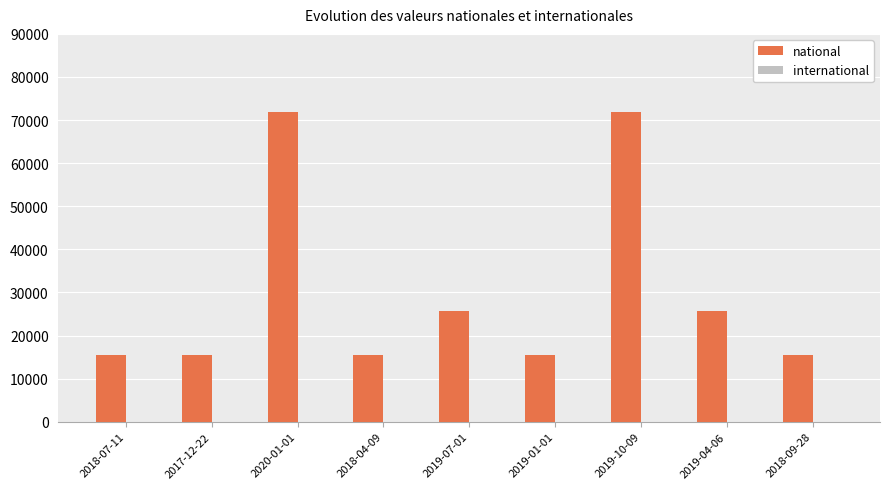

What is the ratio of the value at 2019-07-01 to the value at 2020-01-01?

0.4